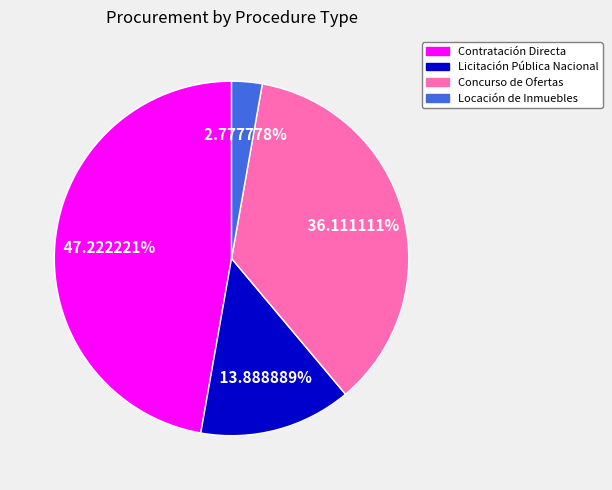

To the nearest percent, what is the combined percentage of Contratación Directa and Licitación Pública Nacional?

61%